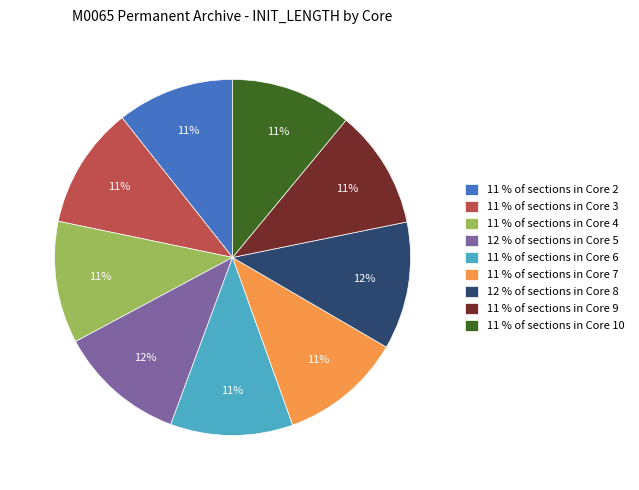

To the nearest percent, what is the difference between the largest and smallest slice percentages?

1%